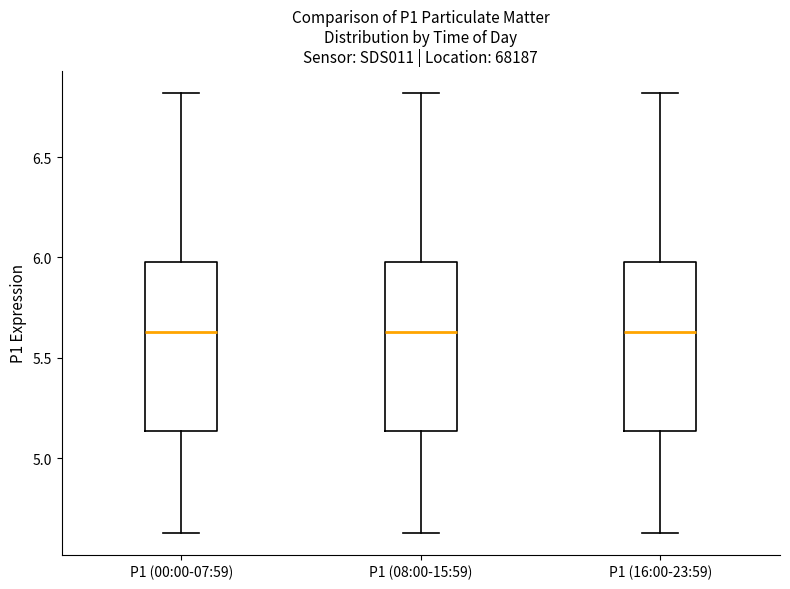

Reading left to right, read every box against the y-axis: the position of its median line, the range the box covers, and the ends of its whiskers. The values are not printed on the chart, so give them approximately, as read against the axis.

P1 (00:00-07:59): median 5.65, box 5.15 to 6.00, whiskers 4.65 to 6.80
P1 (08:00-15:59): median 5.65, box 5.15 to 6.00, whiskers 4.65 to 6.80
P1 (16:00-23:59): median 5.65, box 5.15 to 6.00, whiskers 4.65 to 6.80